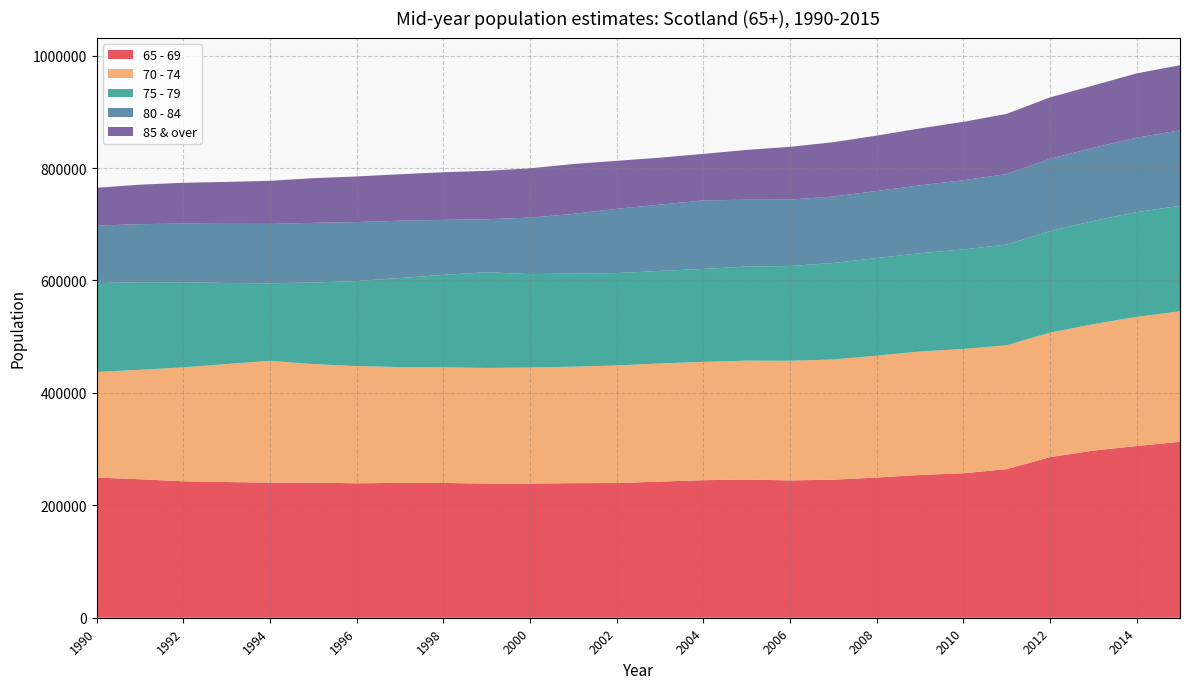

Reading right to left, transcribe all the data shown in this chart.

65 - 69: 312955	305577	297382	285745	264413	256986	254004	249403	245586	244327	245838	244668	242220	239599	239464	238638	238709	239765	239909	239204	240343	240384	241411	242714	246381	249372
70 - 74: 232326	229635	224920	221543	220367	221094	219660	216896	213871	212778	211564	210492	210215	209210	207178	206574	205711	205719	206046	208528	210921	216660	209889	202730	194713	187817
75 - 79: 187569	186414	183543	180599	179144	177100	174778	173547	171608	168619	167297	165495	164579	164386	165616	166177	170164	164503	158406	151233	145014	137995	144127	151390	155820	158042
80 - 84: 134341	132443	130325	128627	125396	123137	120835	119216	118251	118181	118987	121774	117925	114348	106129	100435	94352	97814	101993	104975	106255	105597	105266	104467	103266	102326
85 & over: 115807	114381	110728	109227	107044	103905	101280	98684	96689	93875	88596	82798	83565	85308	88794	87661	86136	84778	82672	81076	79498	76656	74702	72492	70268	67359